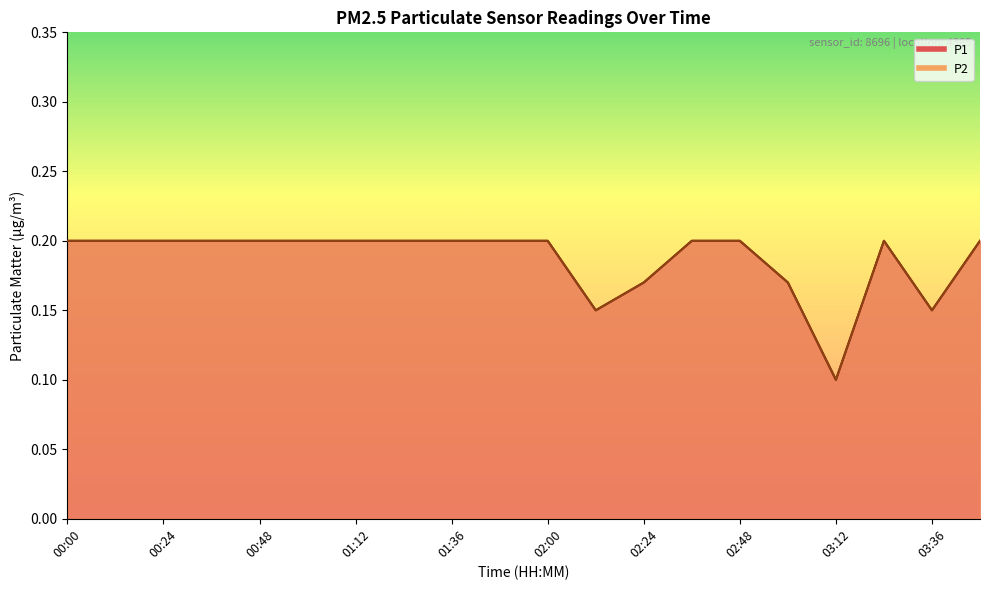

What is the approximate value of P1 at 00:12?

0.2